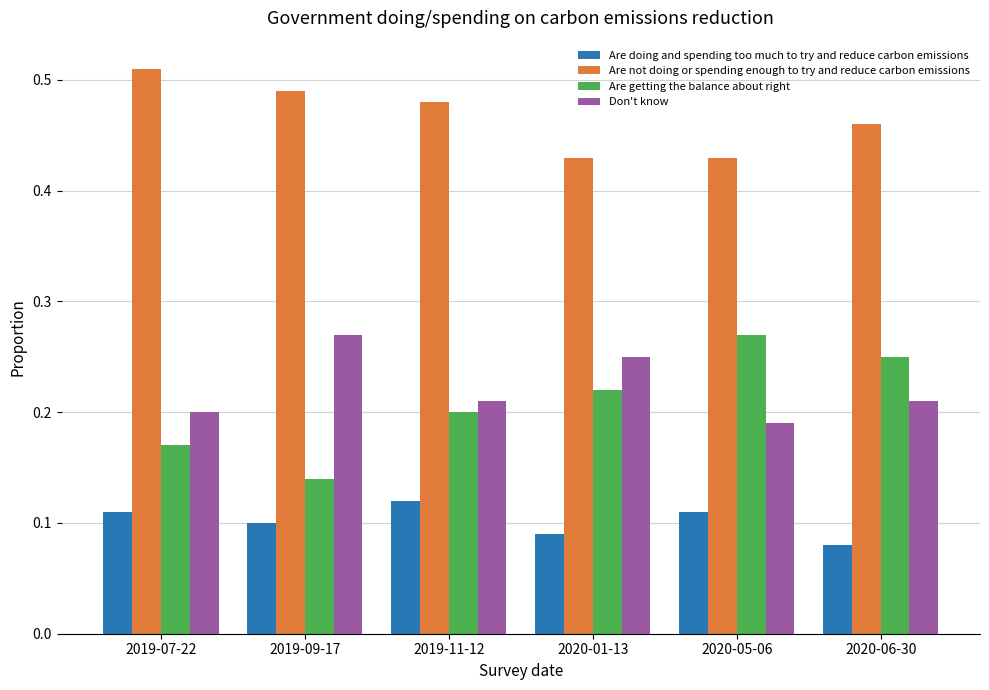

What position from the right is 2019-09-17?

5